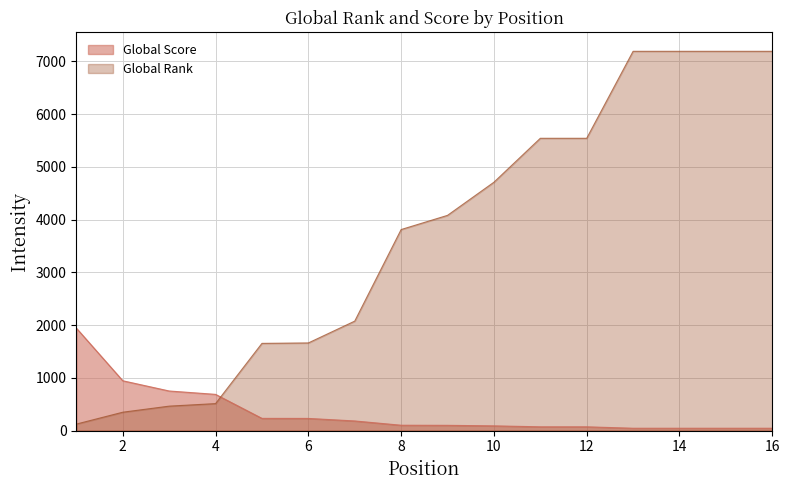

Between which two adjacent categories do Global Rank and Global Score first intersect?

4 and 5